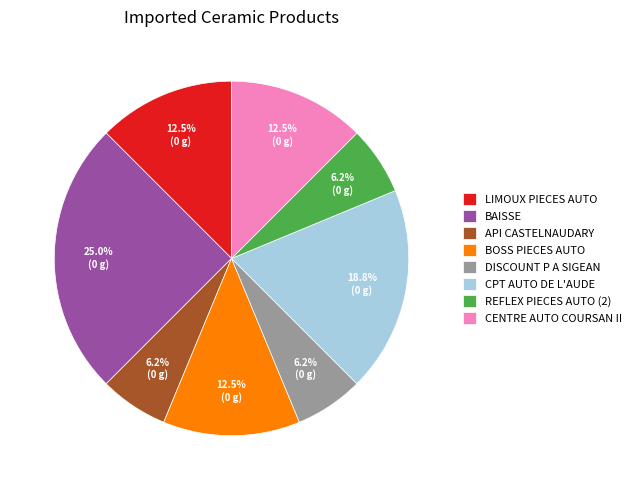

Does API CASTELNAUDARY account for over 50% of the chart?

No